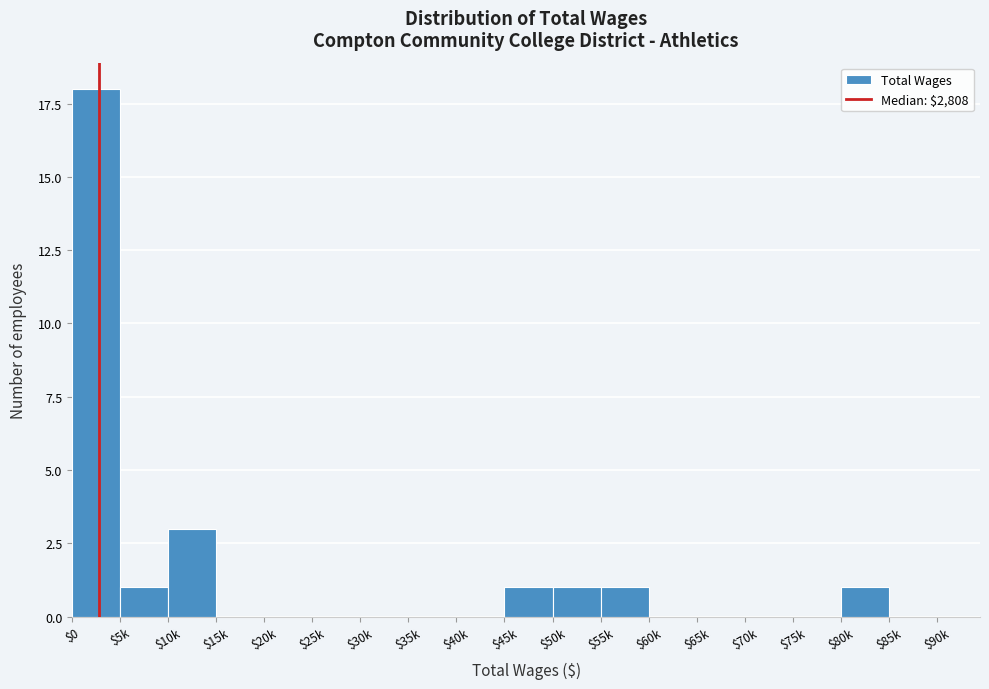

The chart shows a value of -10 at $40k. True or false?

False